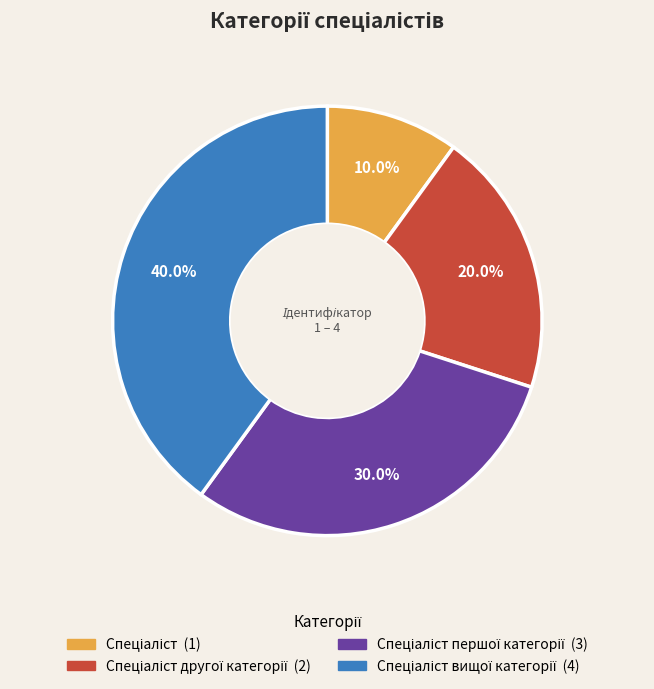

Is there any slice that represents more than half of the pie?

No